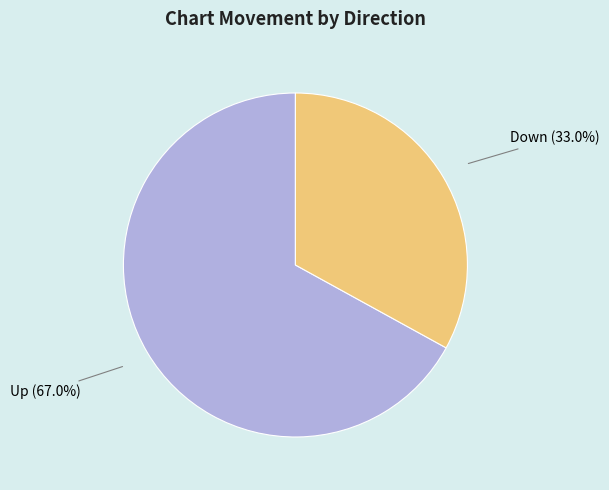

Which slice is the smallest?

Down (33.0%)